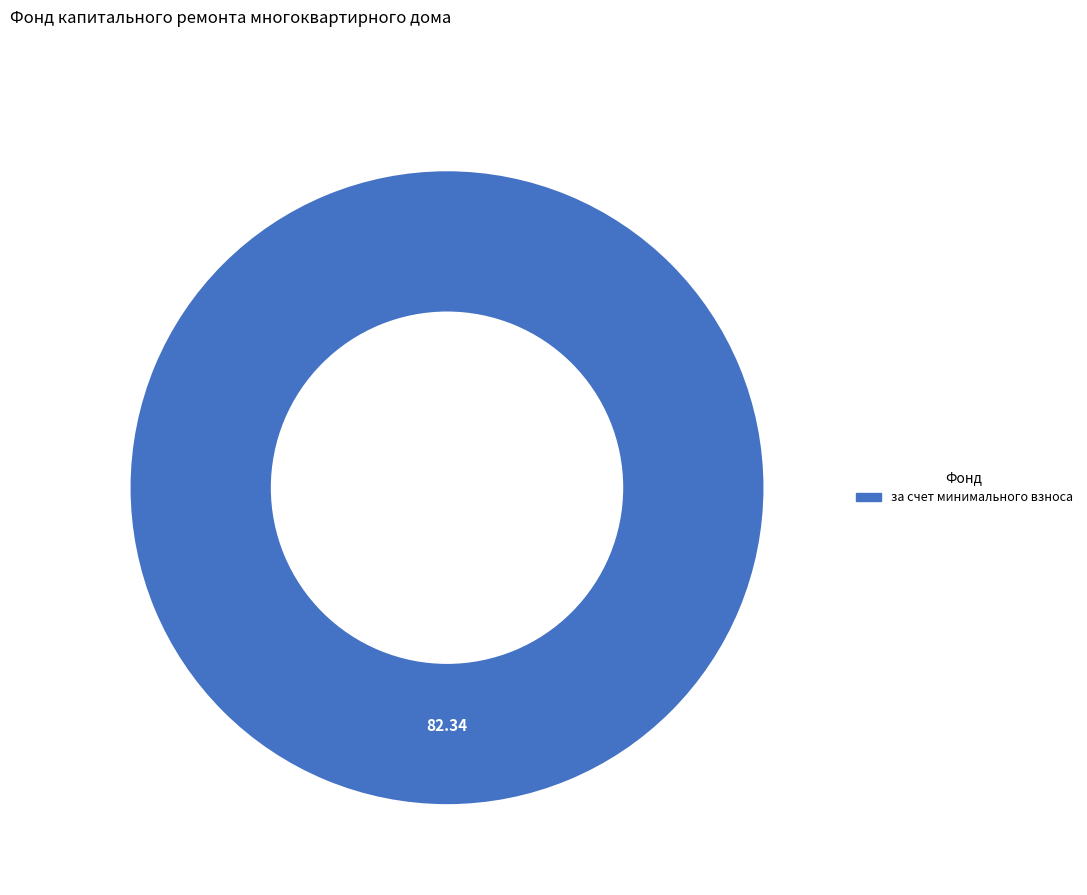

Does any single category account for the majority?

Yes